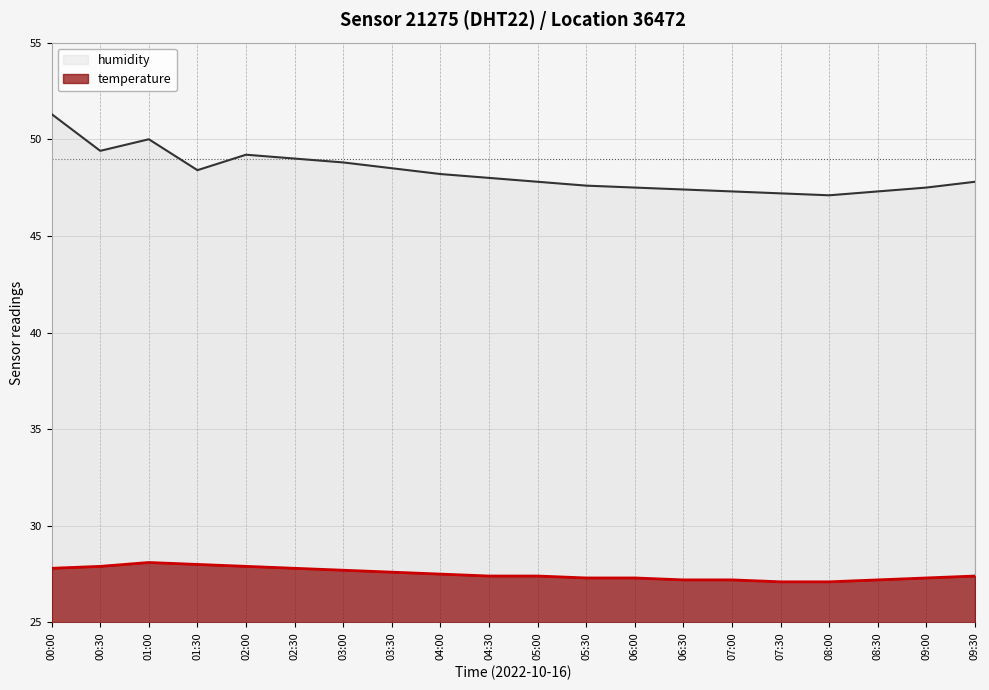

What is the difference between the maximum and minimum values in the humidity series?

4.2